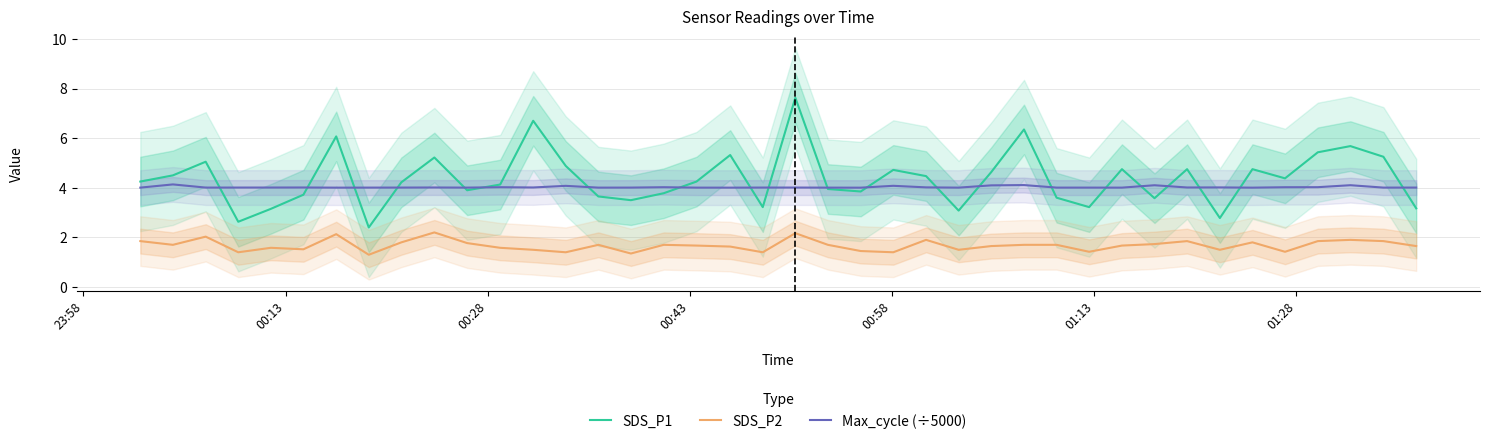

What is the lowest value of the Max_cycle (÷5000) series?

4.0